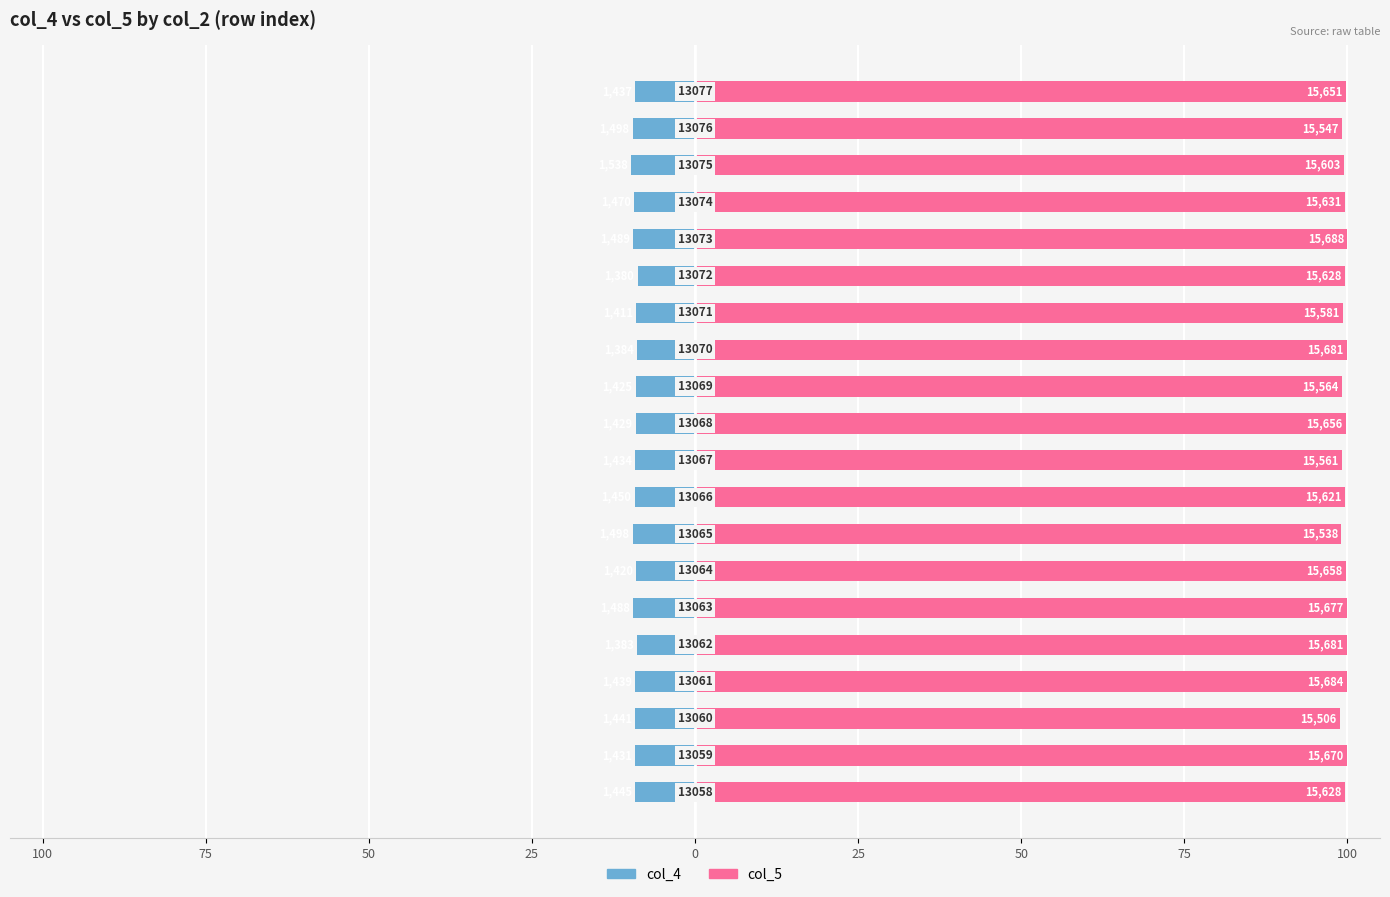

Rank the series by their maximum value, from lowest to highest.

col_4, col_5